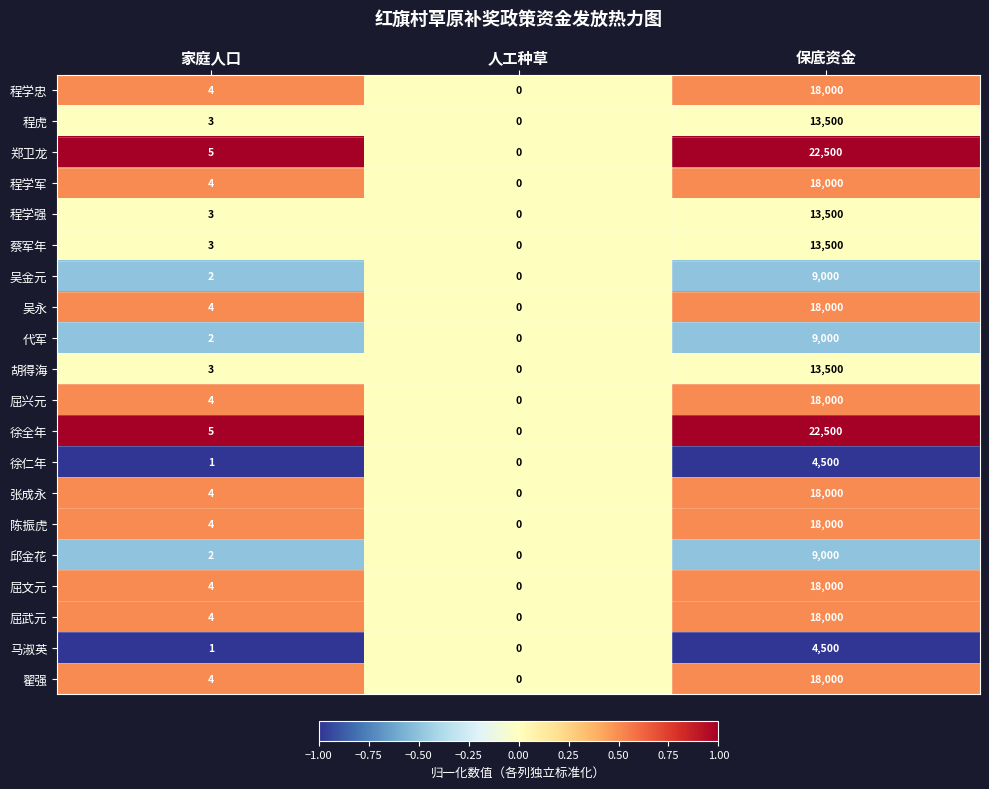

List the labels in order of 邱金花 value, smallest first.

人工种草, 家庭人口, 保底资金